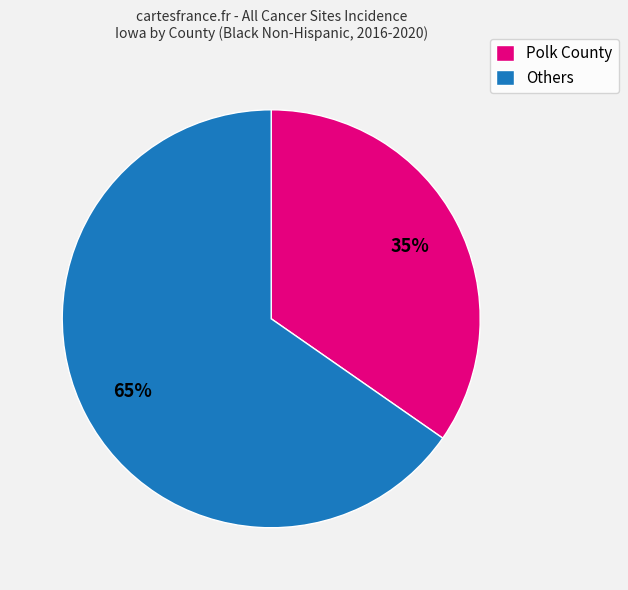

Combined, do Polk County and Others account for over 50%?

Yes